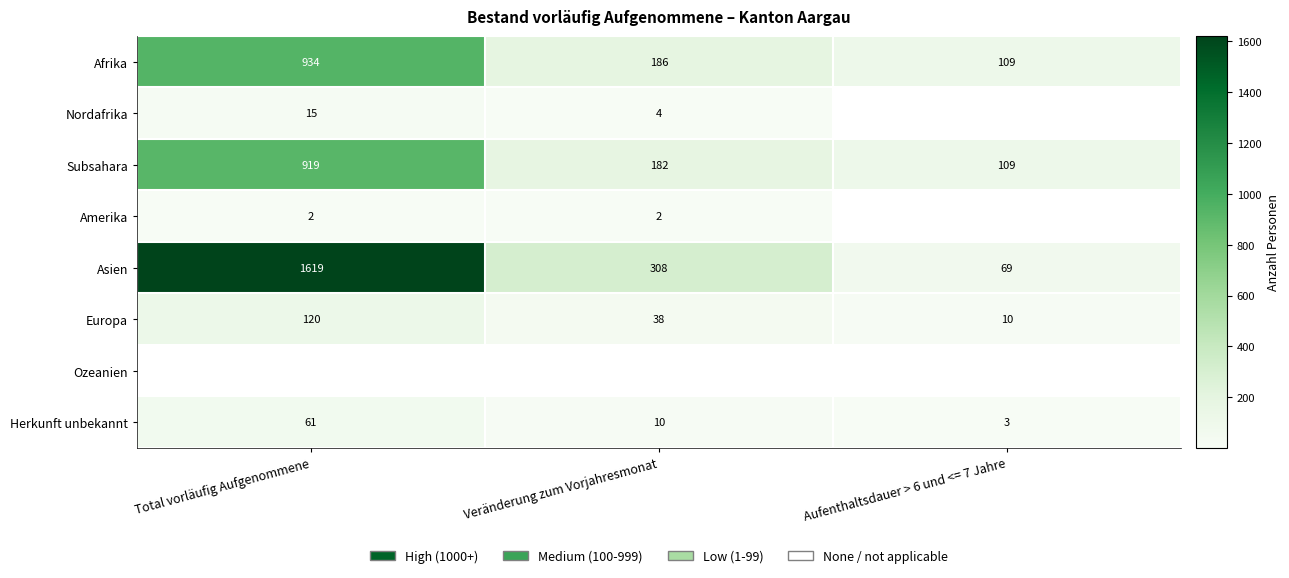

Which category has the lowest value in the Afrika series?

Aufenthaltsdauer > 6 und <= 7 Jahre